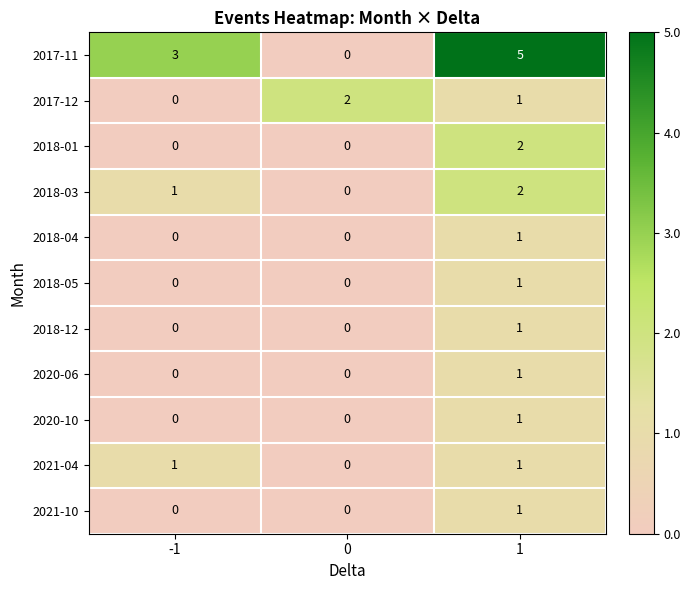

What is the total value across all series at 1?

17